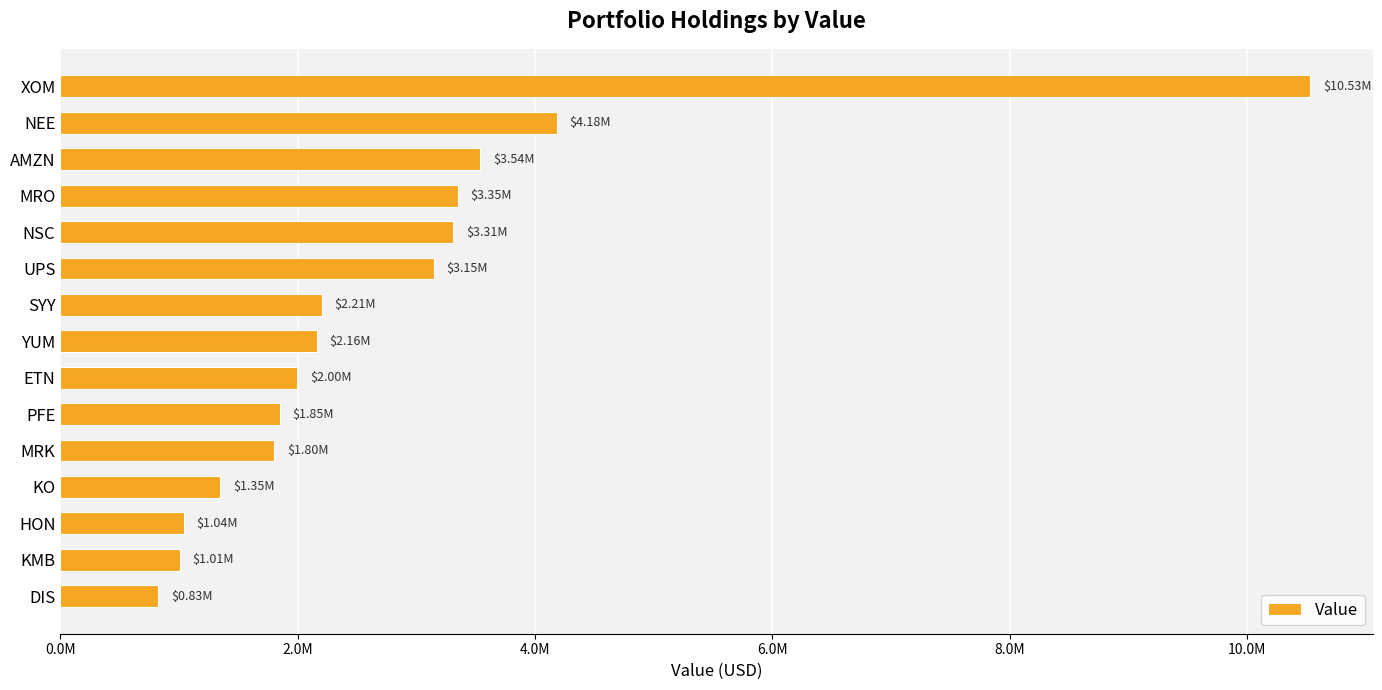

What is the greatest value displayed?

10534345